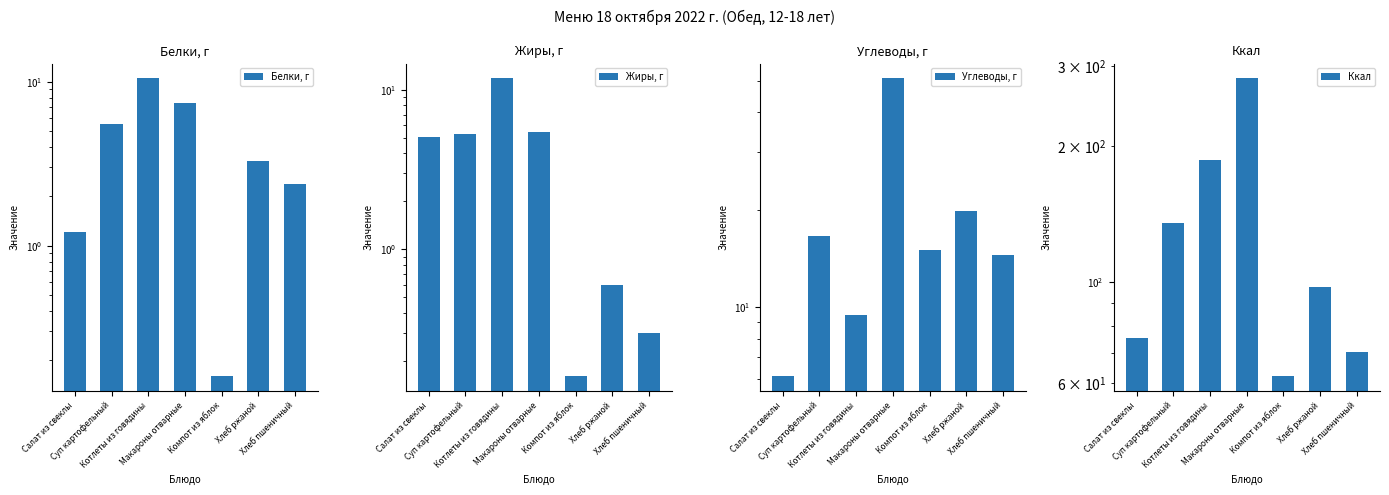

What is the label of the 2nd bar from the left?

Суп картофельный